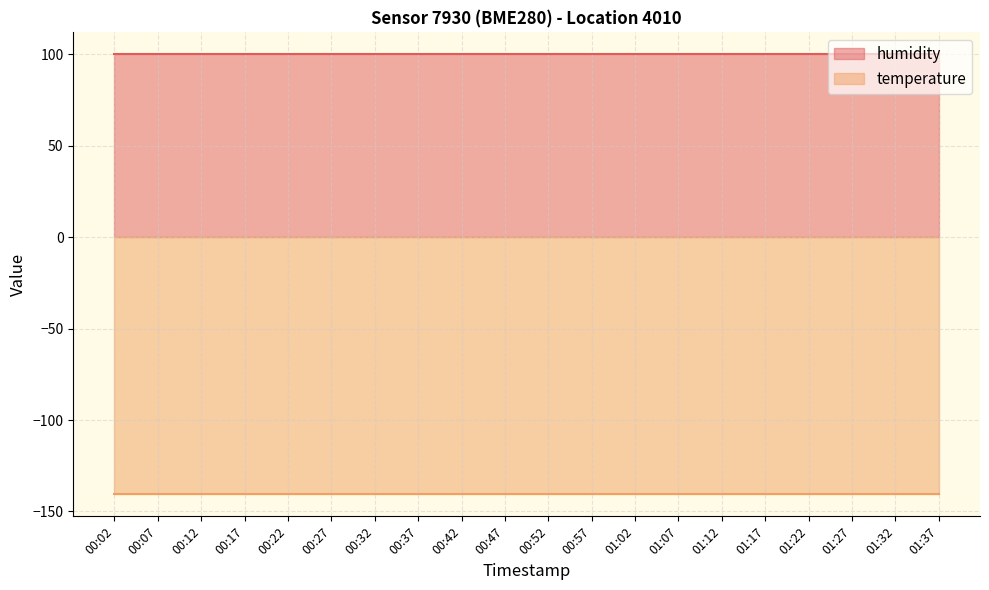

Reading right to left, list all the values displayed in this chart.

humidity: 01:37=100.0	01:32=100.0	01:27=100.0	01:22=100.0	01:17=100.0	01:12=100.0	01:07=100.0	01:02=100.0	00:57=100.0	00:52=100.0	00:47=100.0	00:42=100.0	00:37=100.0	00:32=100.0	00:27=100.0	00:22=100.0	00:17=100.0	00:12=100.0	00:07=100.0	00:02=100.0
temperature: 01:37=-140.6	01:32=-140.6	01:27=-140.6	01:22=-140.6	01:17=-140.6	01:12=-140.6	01:07=-140.6	01:02=-140.6	00:57=-140.6	00:52=-140.6	00:47=-140.6	00:42=-140.6	00:37=-140.6	00:32=-140.6	00:27=-140.6	00:22=-140.6	00:17=-140.6	00:12=-140.6	00:07=-140.6	00:02=-140.6